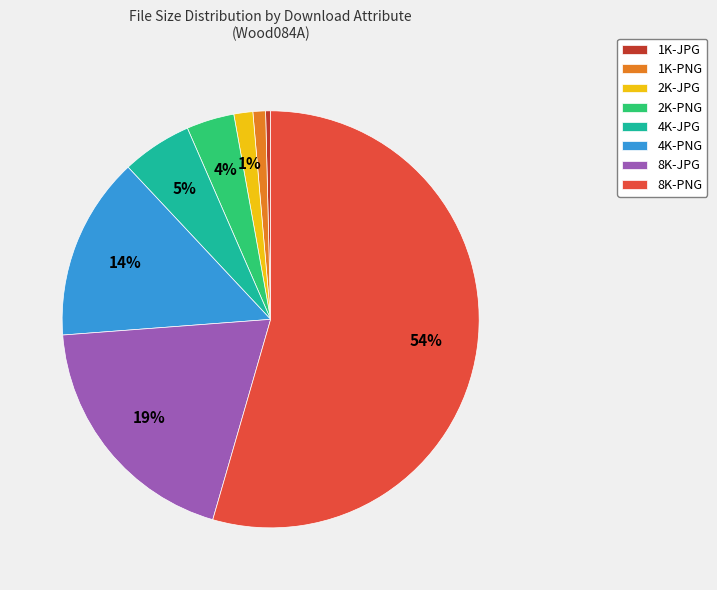

True or false: 4K-PNG accounts for 28% of the total.

False